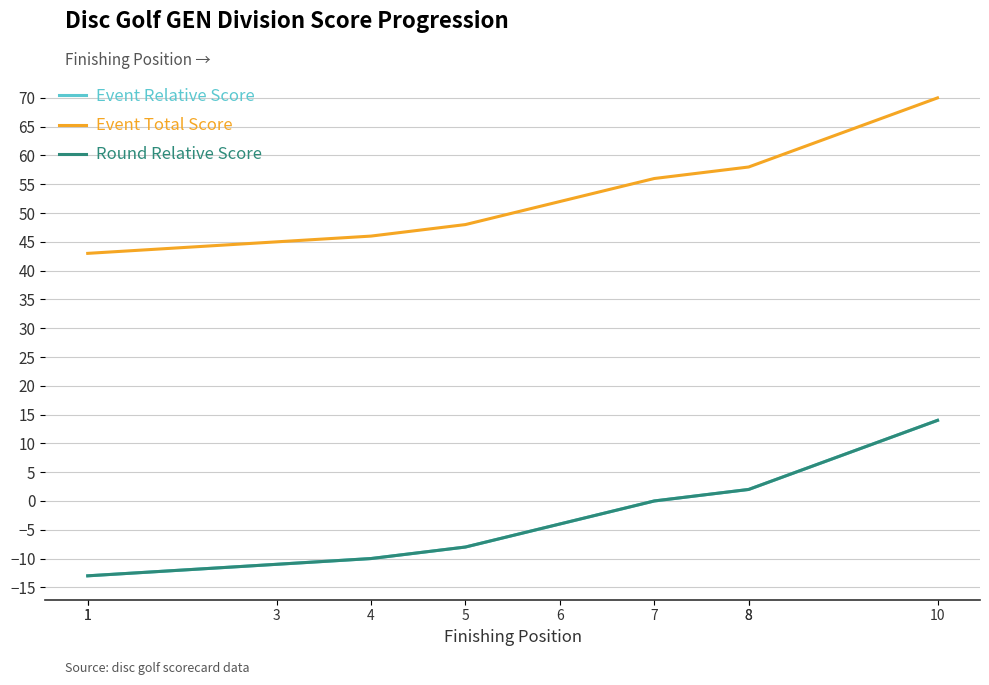

What is the value of the Event Relative Score point at the 8th from the left?

2